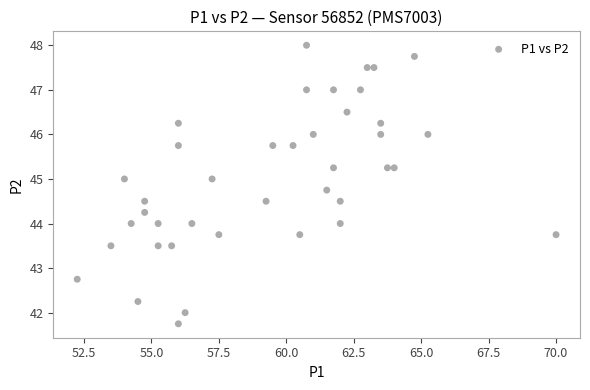

What is the range of X values (max minus min)?

17.8